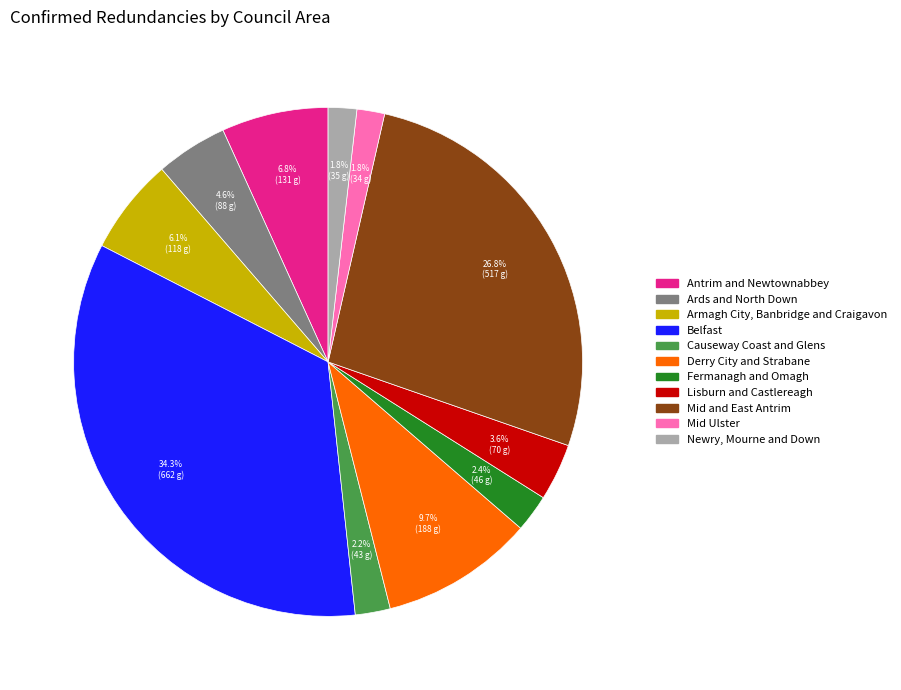

What portion of the pie excludes Antrim and Newtownabbey?

93.2%